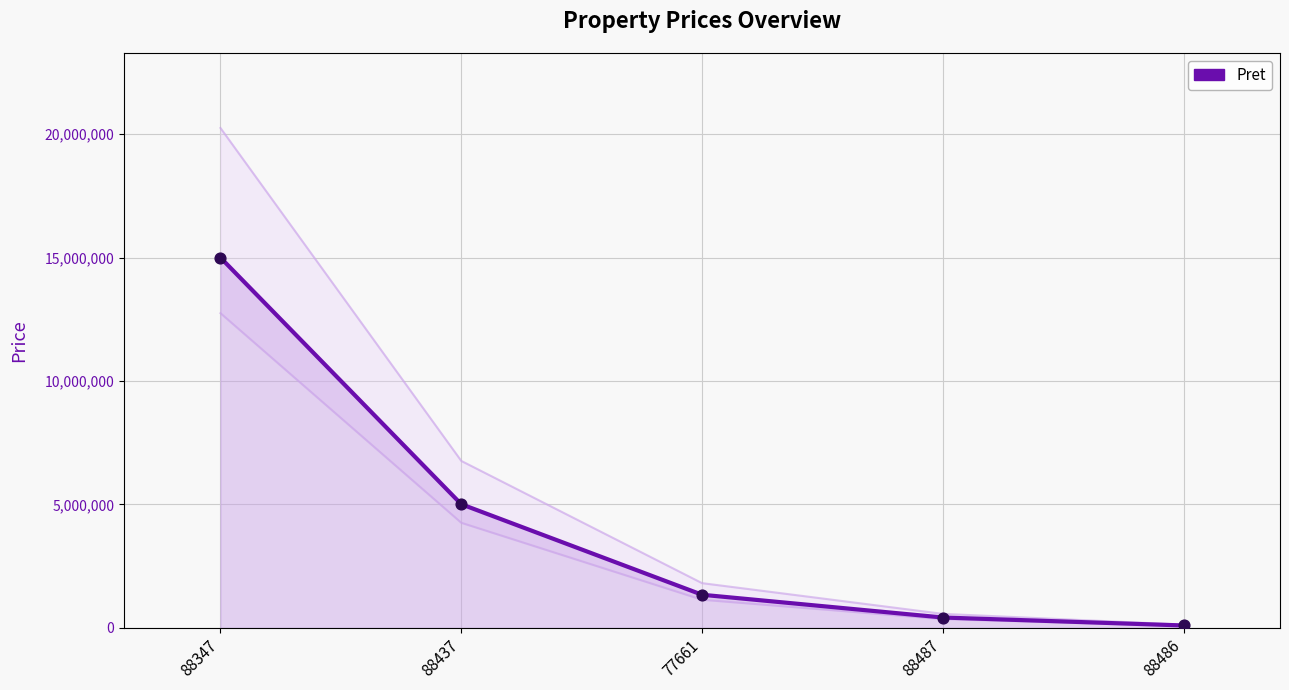

Which has a higher value, 88487 or 88437?

88437